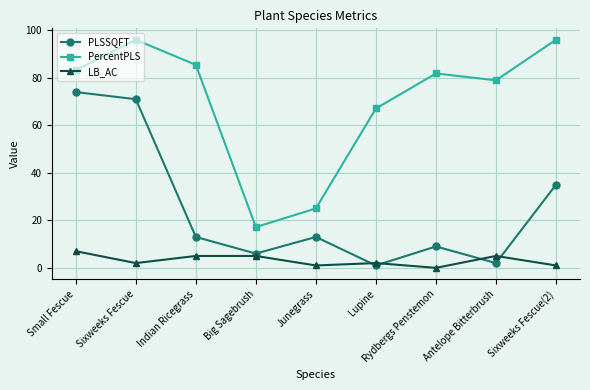

Where is the first local maximum for PLSSQFT?

Junegrass